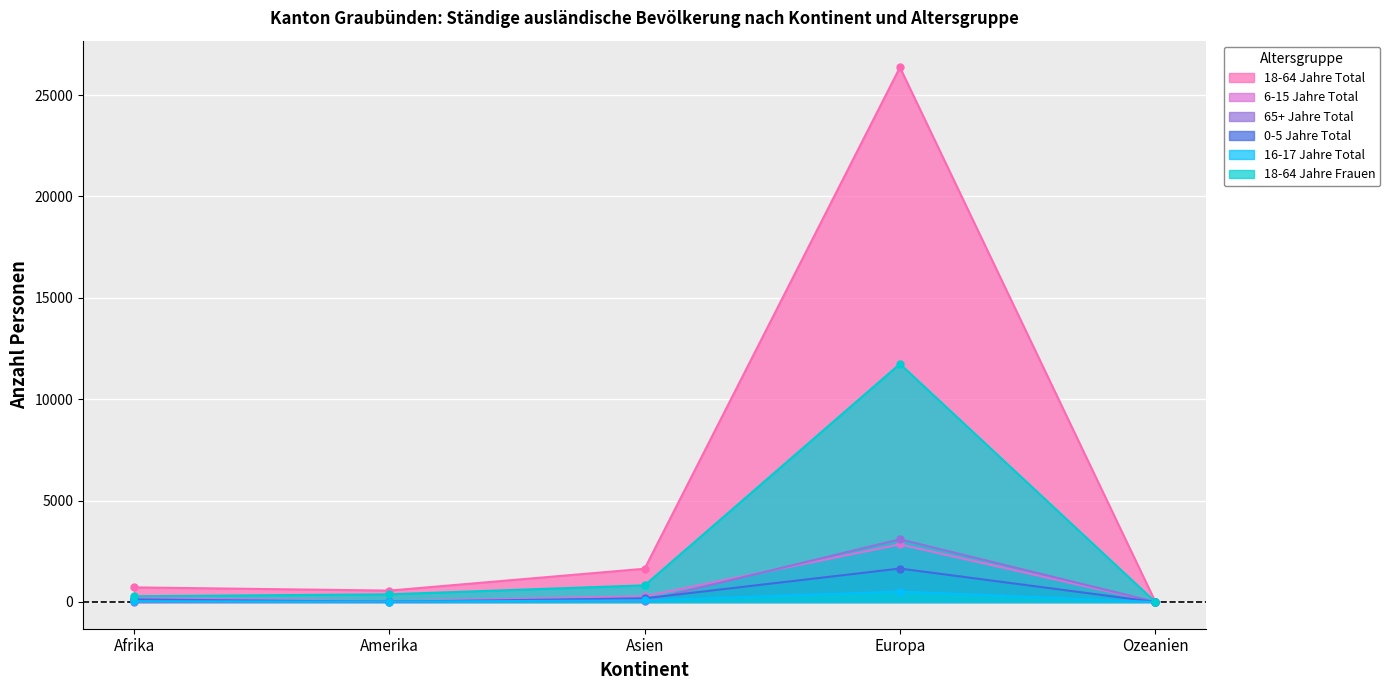

What position from the left is Ozeanien?

5